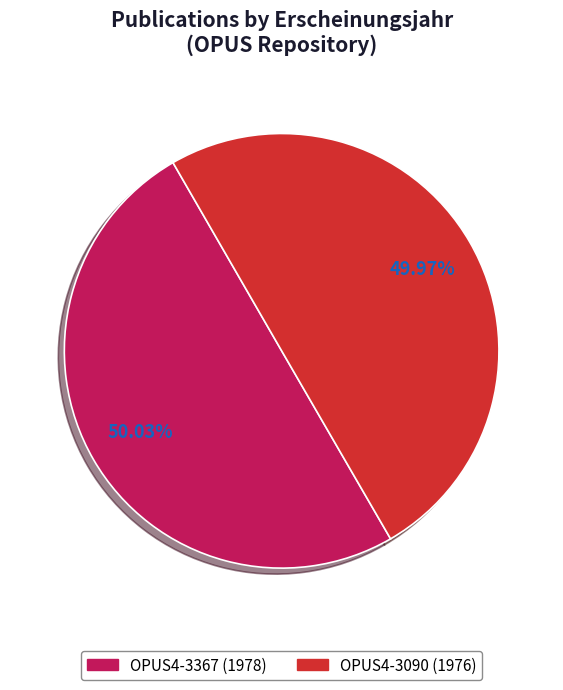

Combined, do OPUS4-3367 and OPUS4-3090 account for over 50%?

Yes